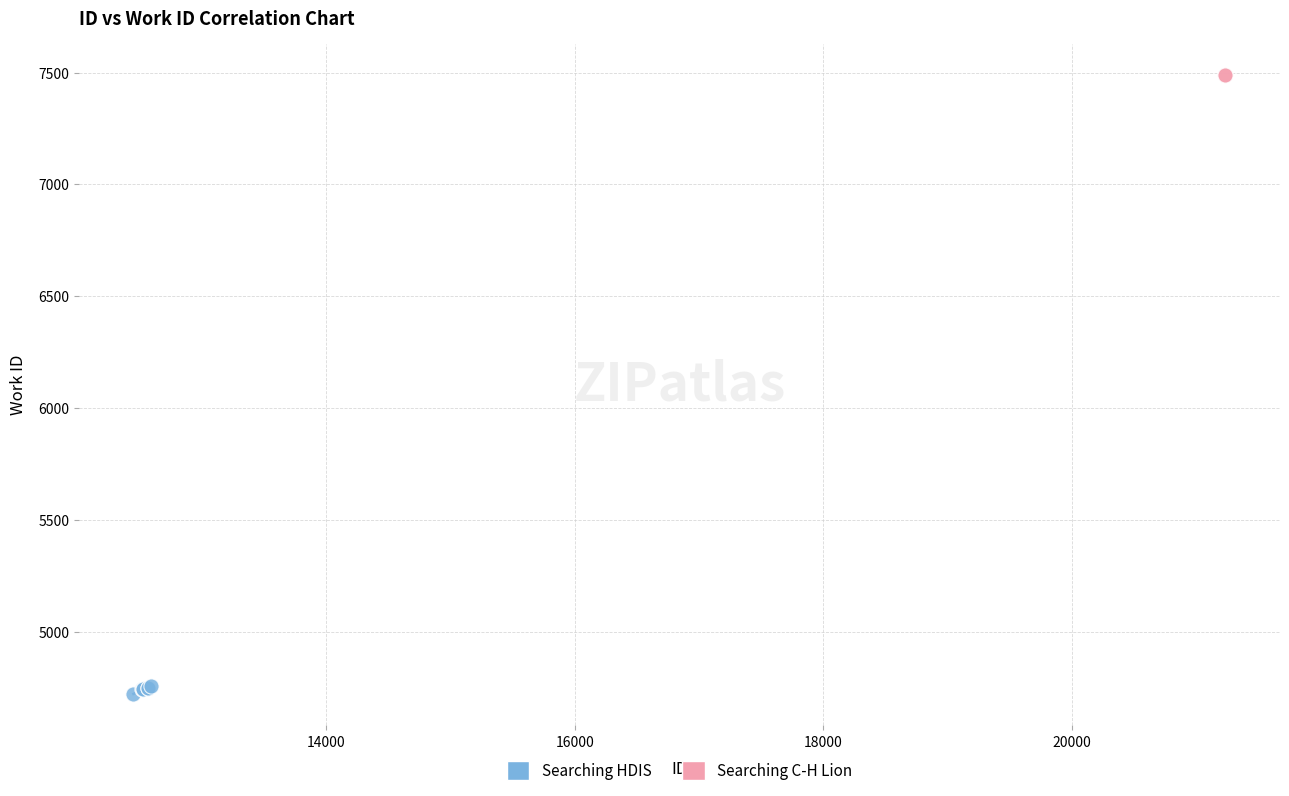

What are all the series names shown in the legend?

Searching HDIS, Searching C-H Lion